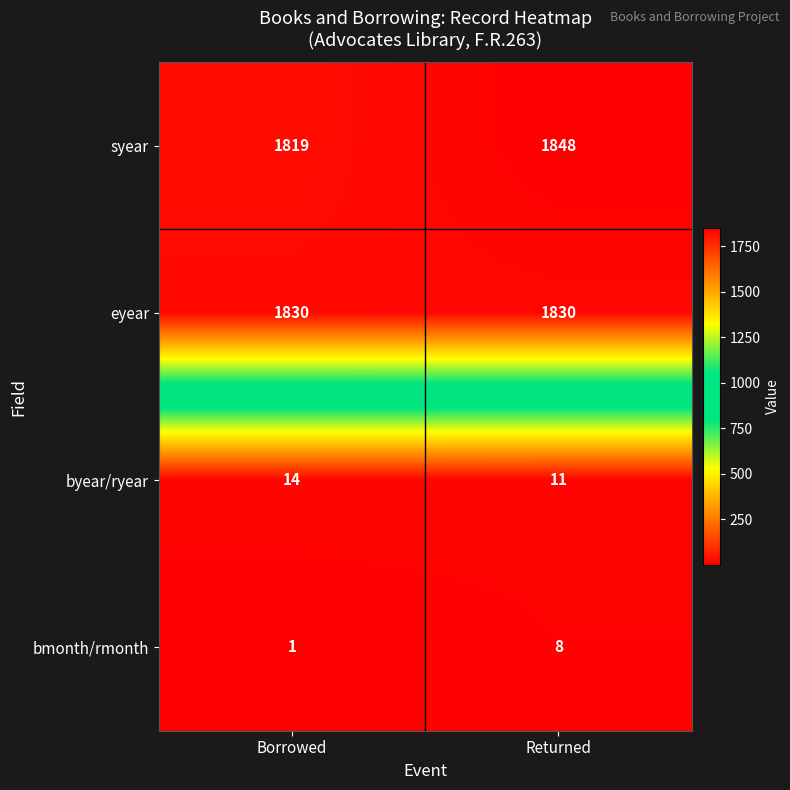

Reading left to right, what are all the values shown in this chart?

syear: 1819	1848
eyear: 1830	1830
byear/ryear: 14	11
bmonth/rmonth: 1	8